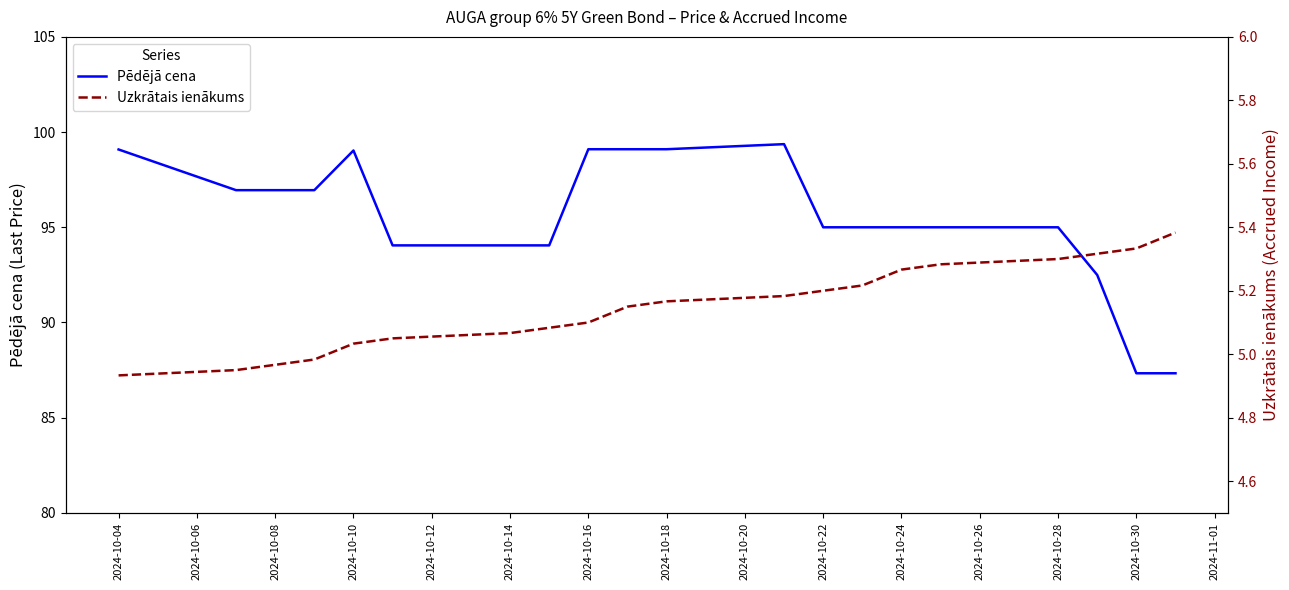

What are all the series names shown in the legend?

Pēdējā cena, Uzkrātais ienākums